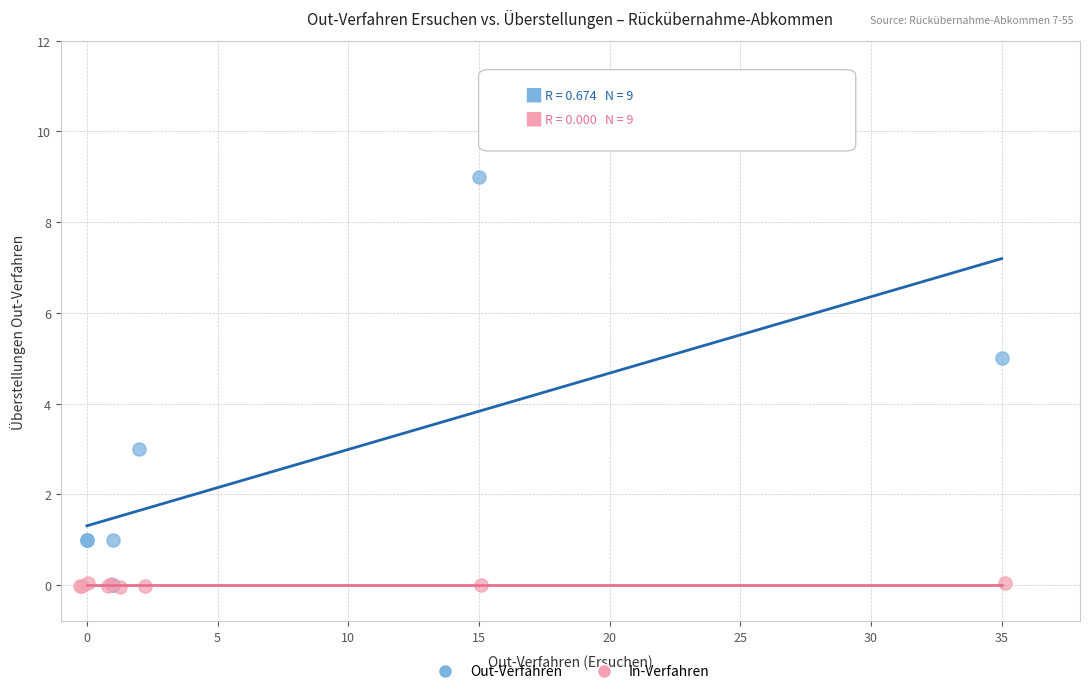

Which series contains the highest Y value?

Out-Verfahren